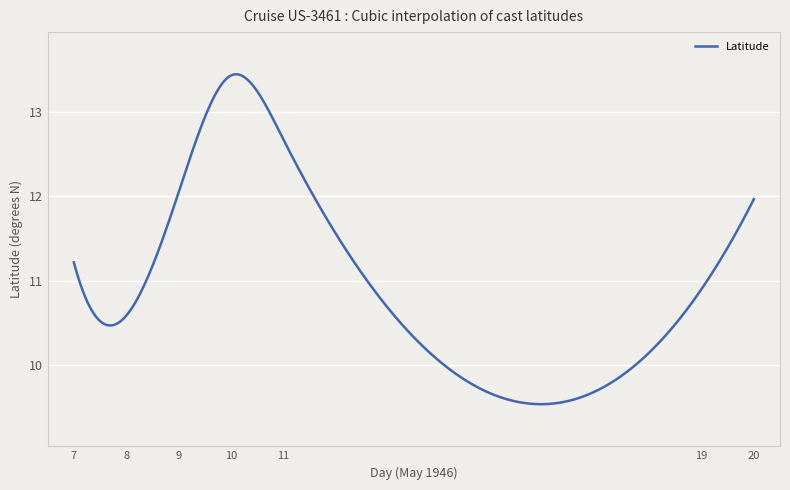

What is the difference between the maximum and minimum values?

3.9